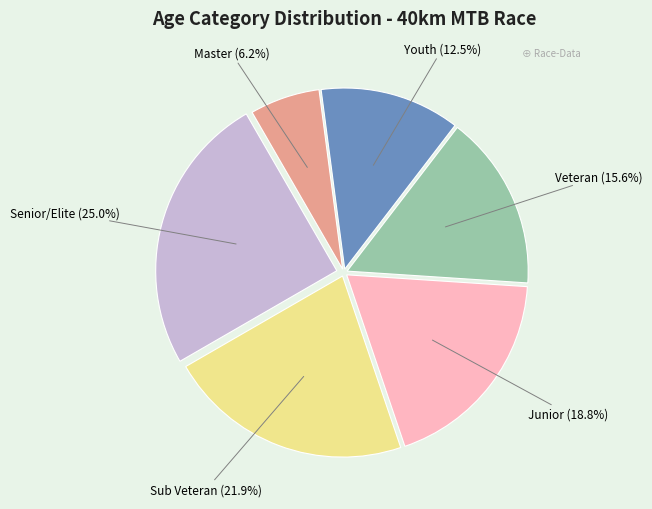

Does any single category account for the majority?

No